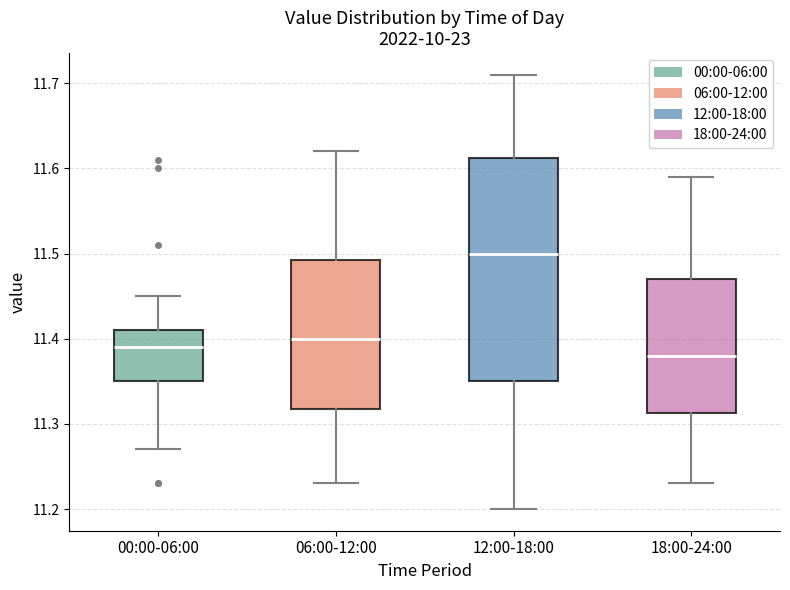

Which box has the highest median line?

12:00-18:00